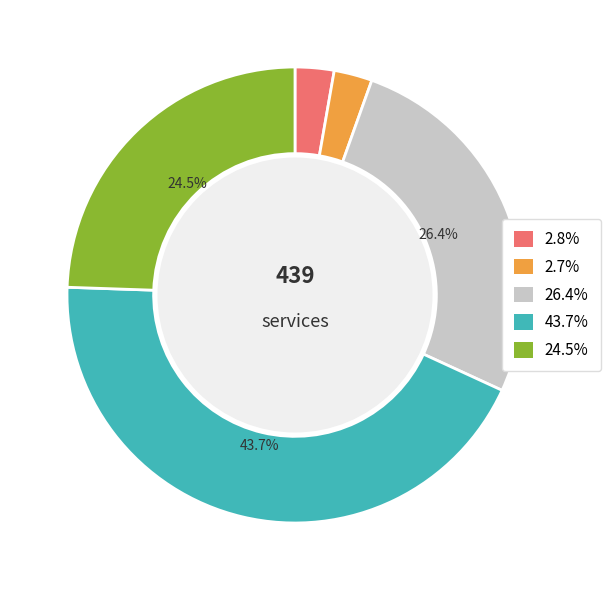

Is there a majority slice in this chart?

No